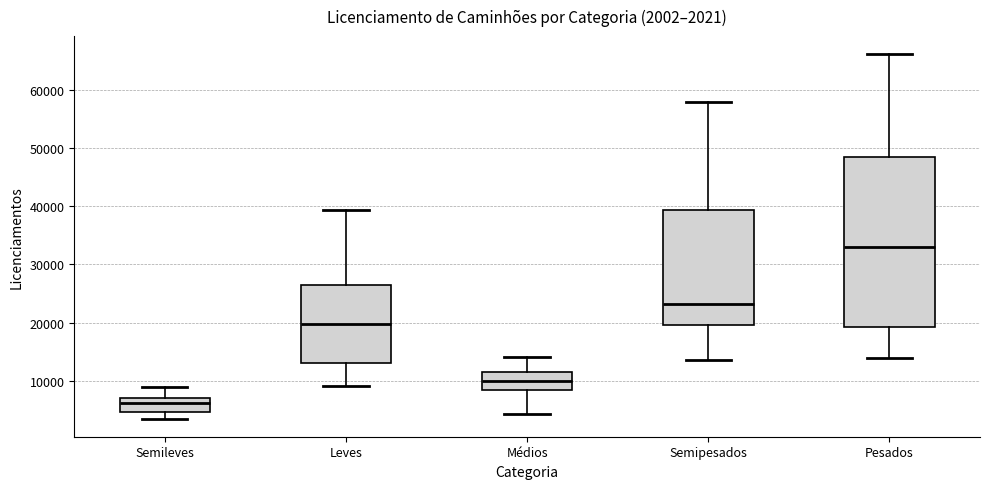

Which box is the tallest, from its lower edge to its upper edge?

Pesados